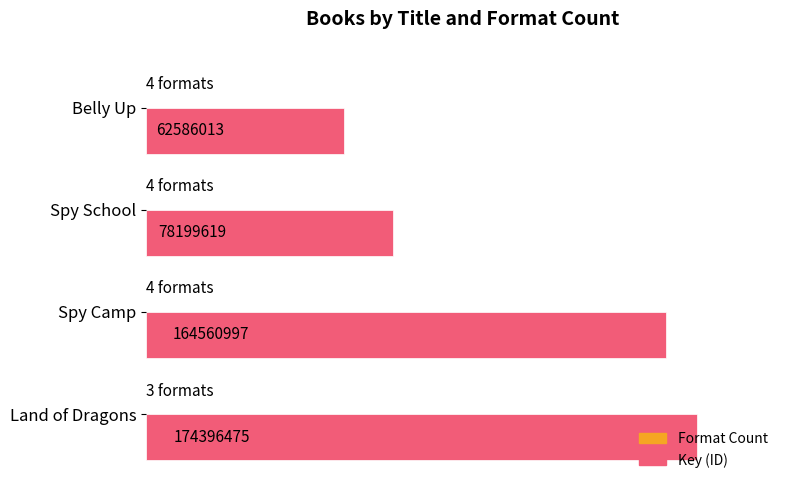

What is the difference between the second highest and second lowest values in the Key (ID) series?

86361378